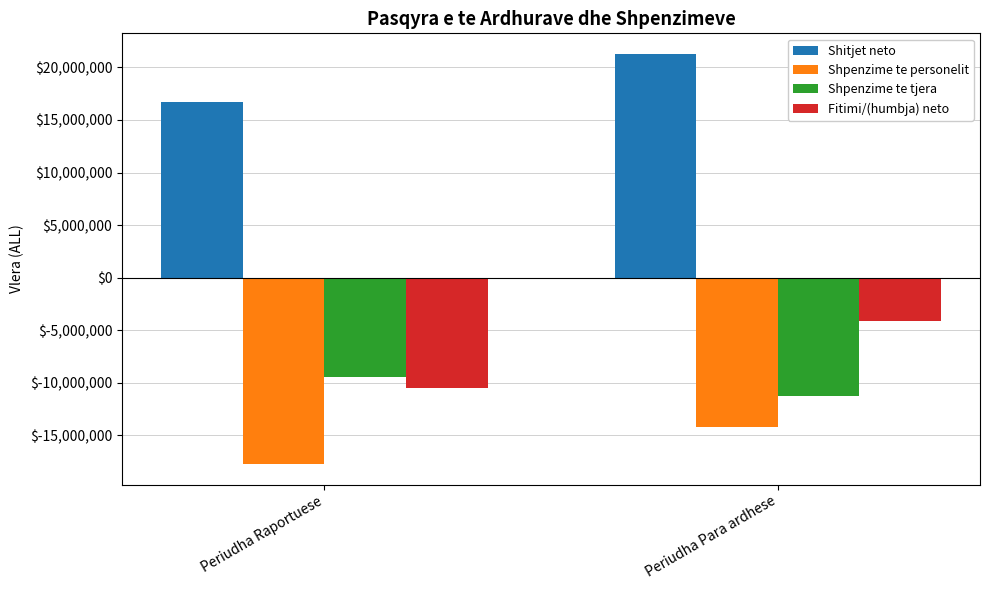

What is the greatest value displayed?

21282681